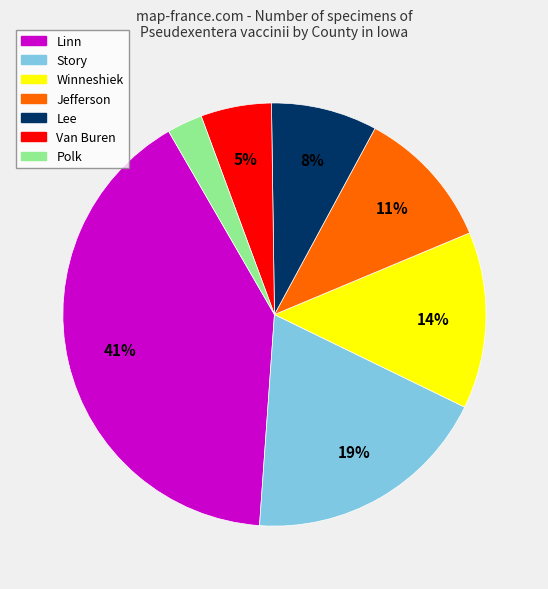

Between Story and Jefferson, which is larger?

Story